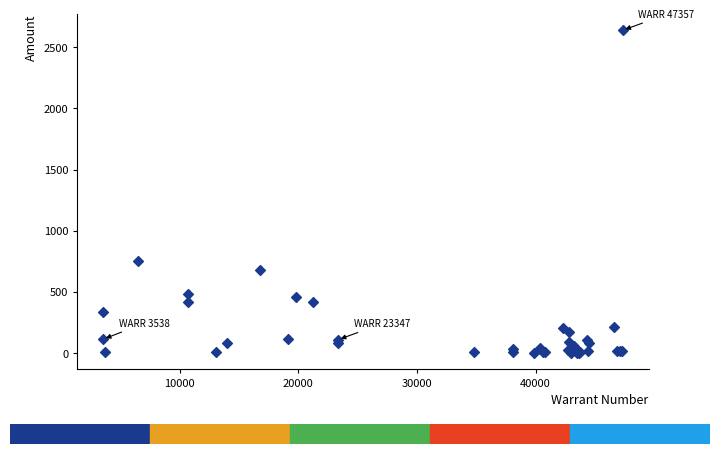

What Y value in the scatter plot is closest to 1320?

756